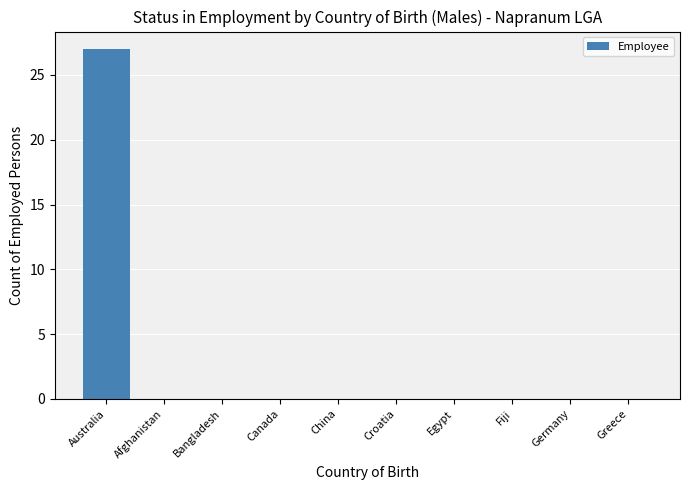

The value at Canada is 0. True or false?

True